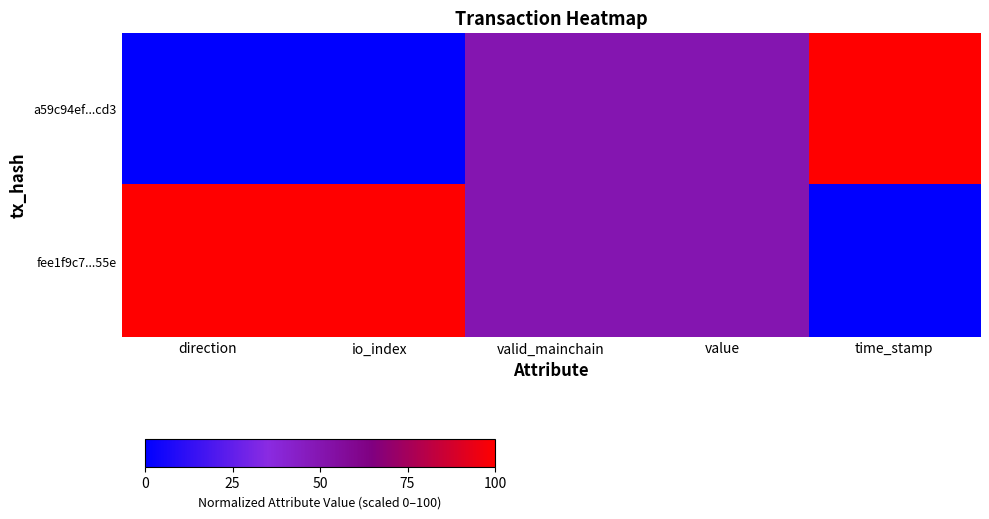

Which has a higher value, time_stamp or direction?

time_stamp